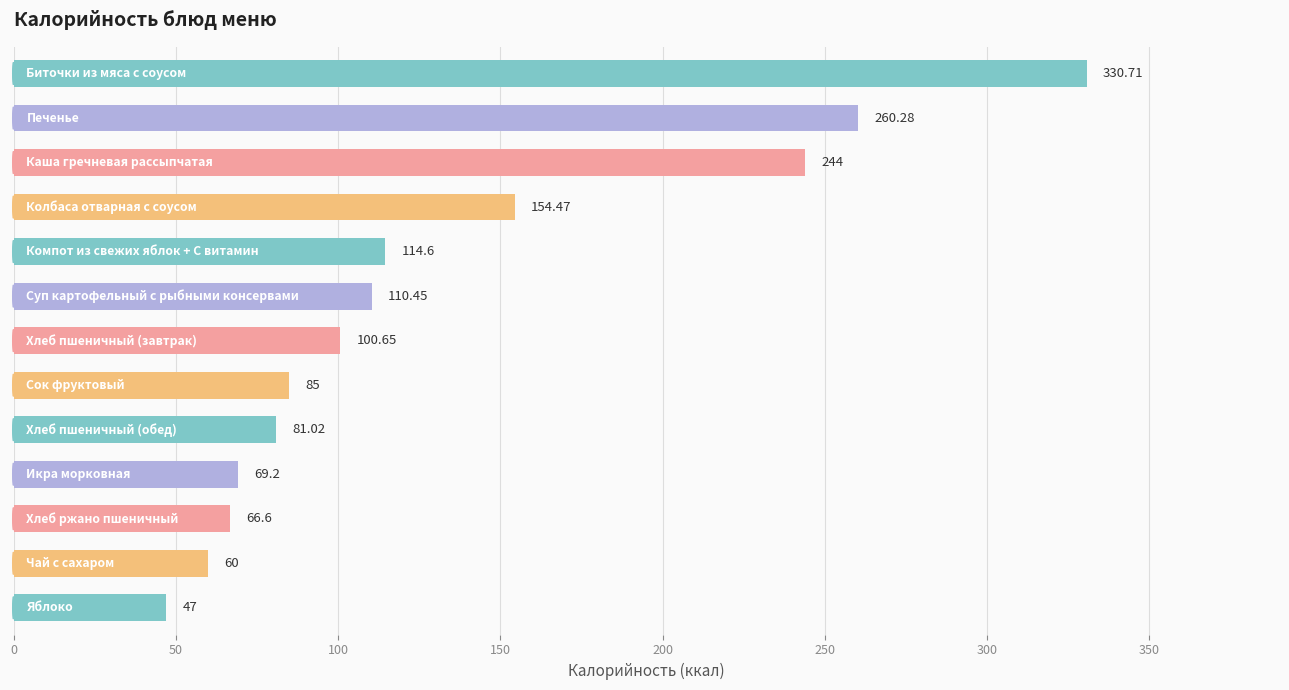

What is the difference between the second highest and minimum values?

213.3